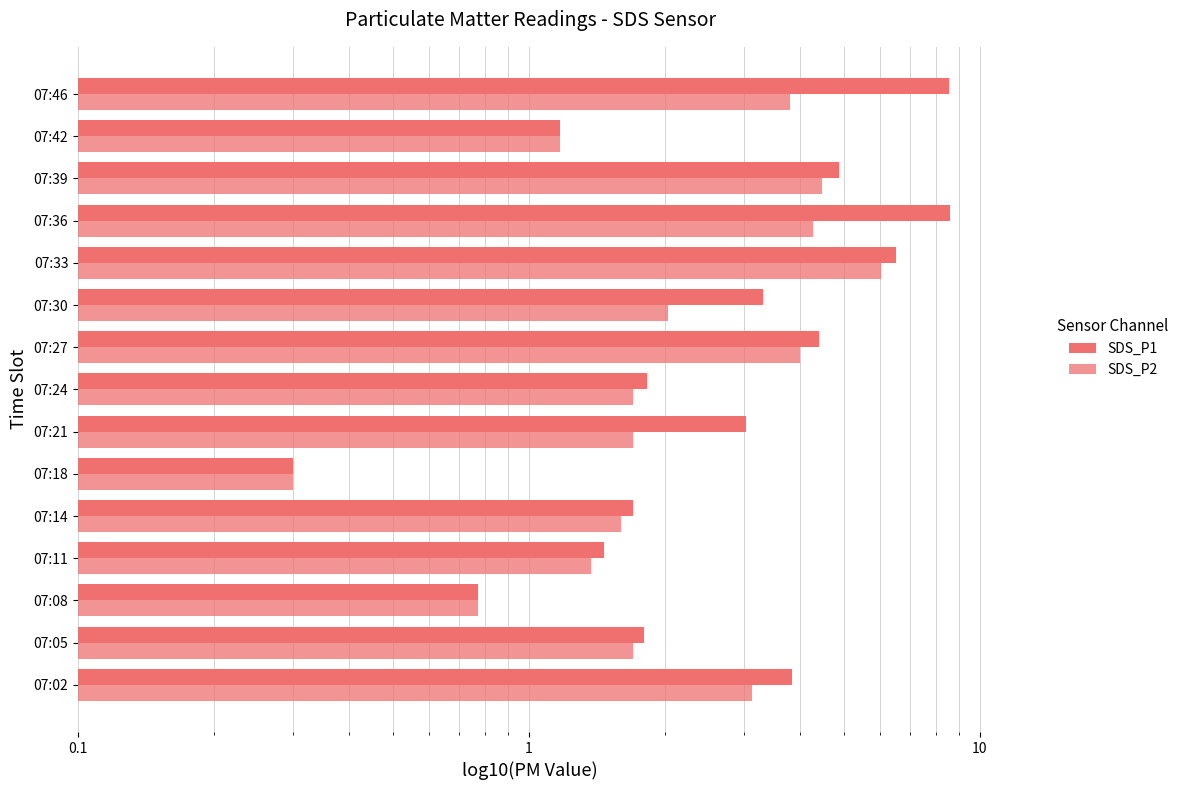

What is the spread (max minus min) of values at 0.01?

0.7